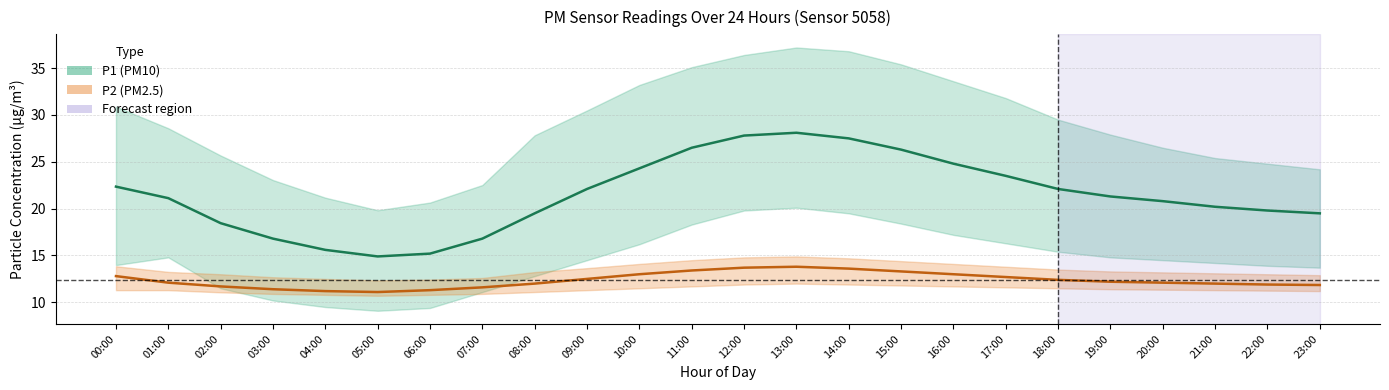

Is it true that P1 (PM10) estimate equals 20.8 at 20:00?

True